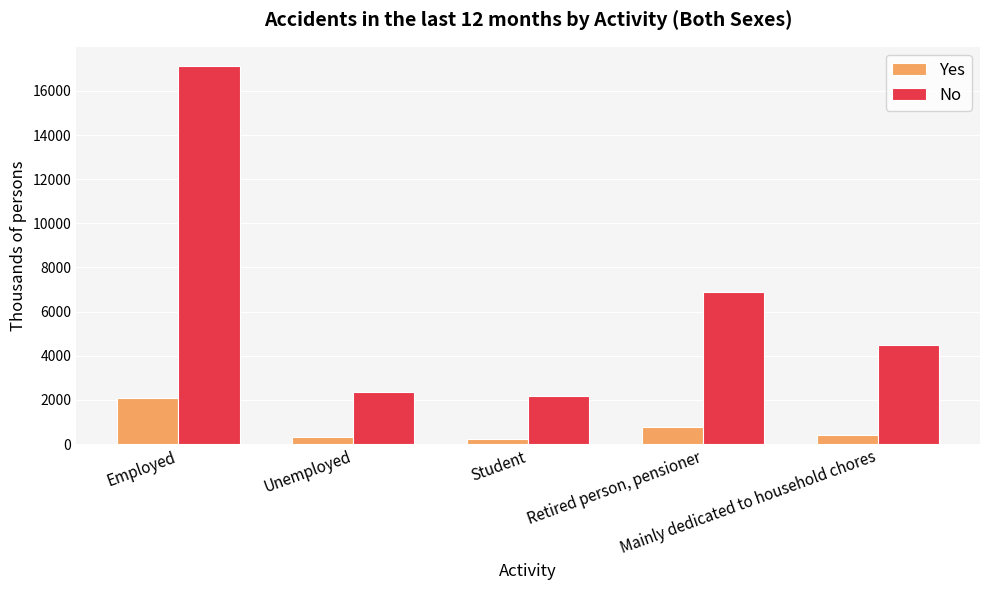

Where does the No series first go above 4484?

Employed